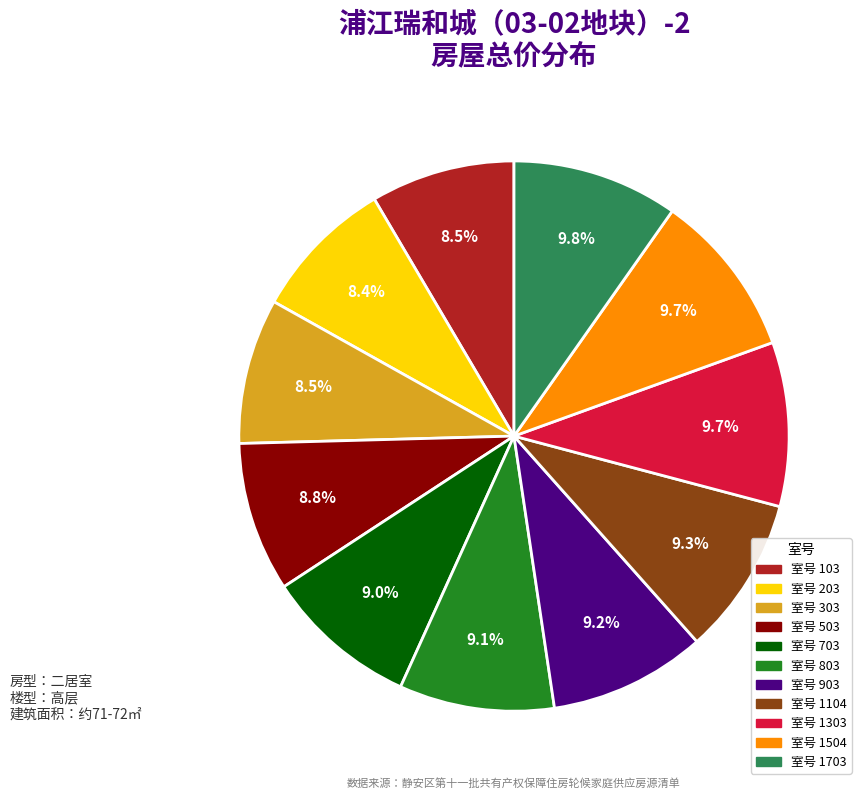

Combined, what portion of the pie is 室号 103 and 室号 1504?

18.2%